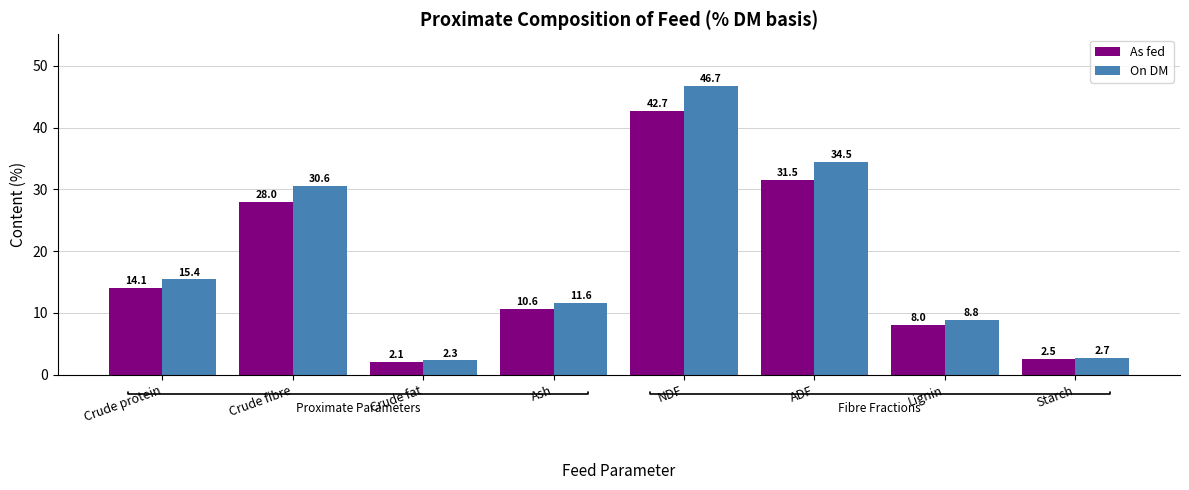

What is the label of the 3rd bar from the left?

Crude fat